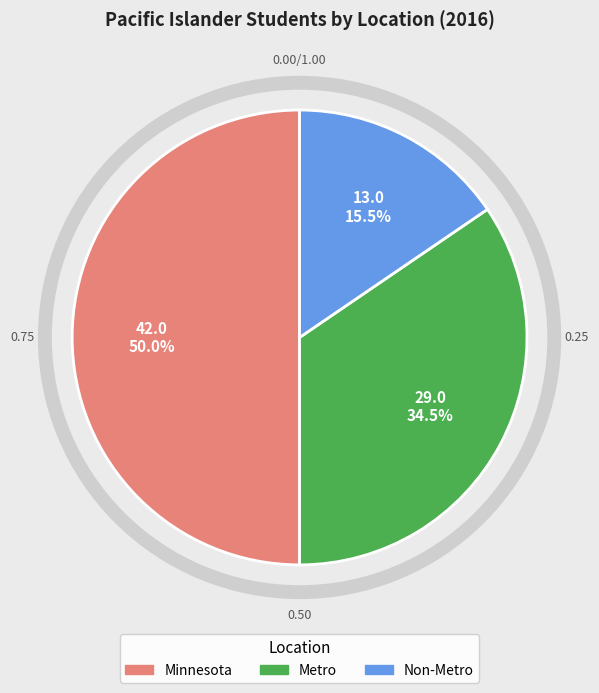

What is the ratio of the value at Metro to the value at Minnesota?

0.7